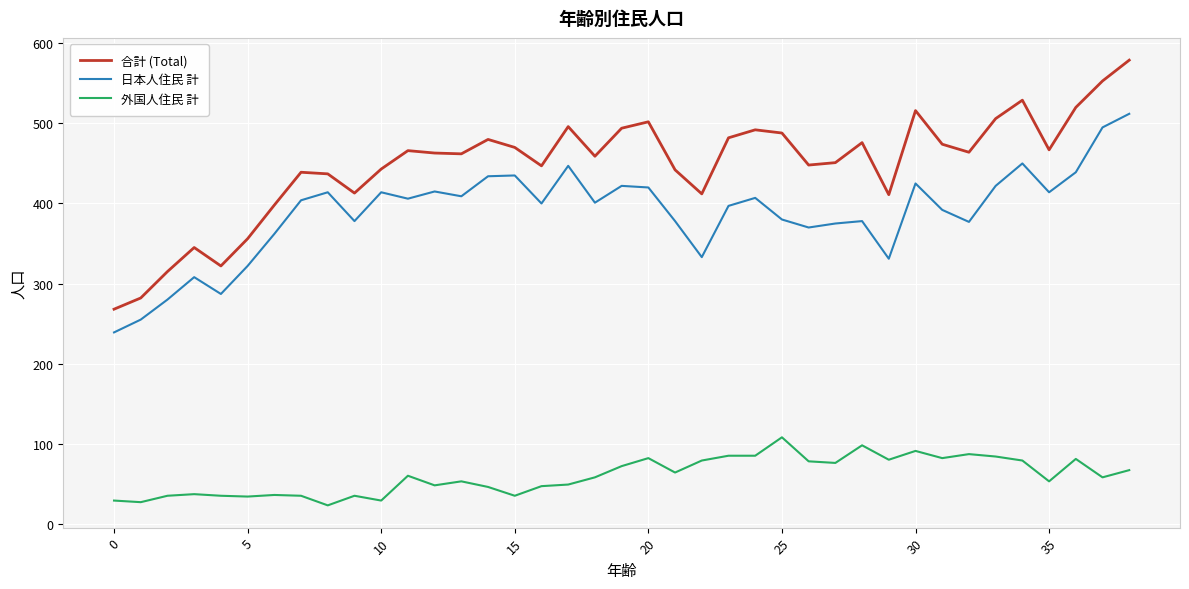

Which series has the largest range (max minus min)?

合計 (Total)